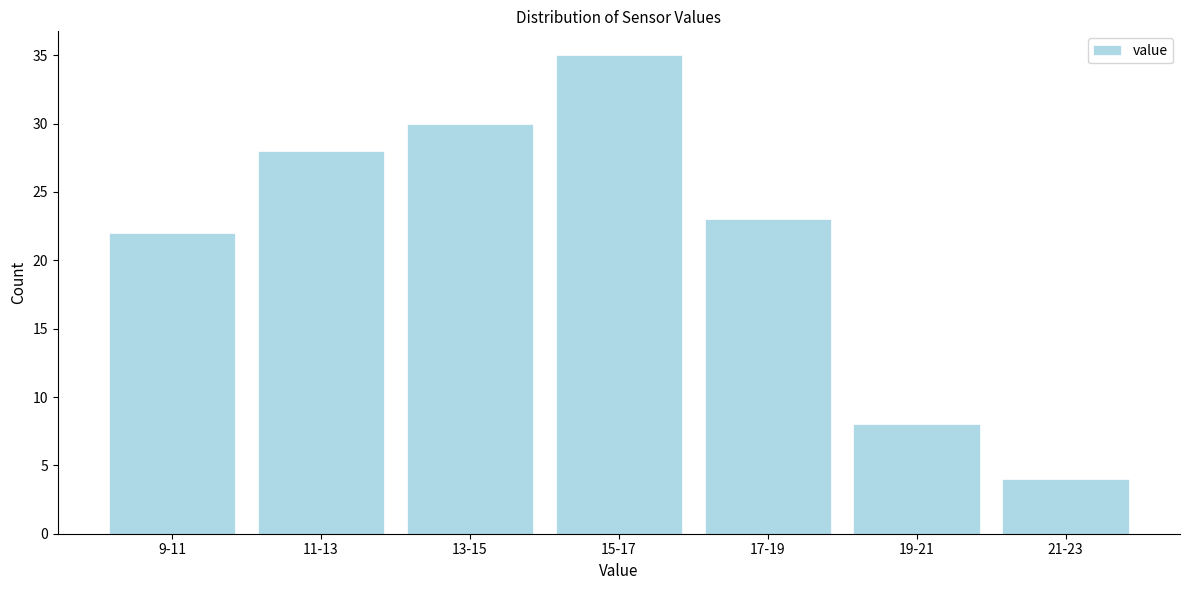

Reading left to right, transcribe all the data shown in this chart.

22	28	30	35	23	8	4